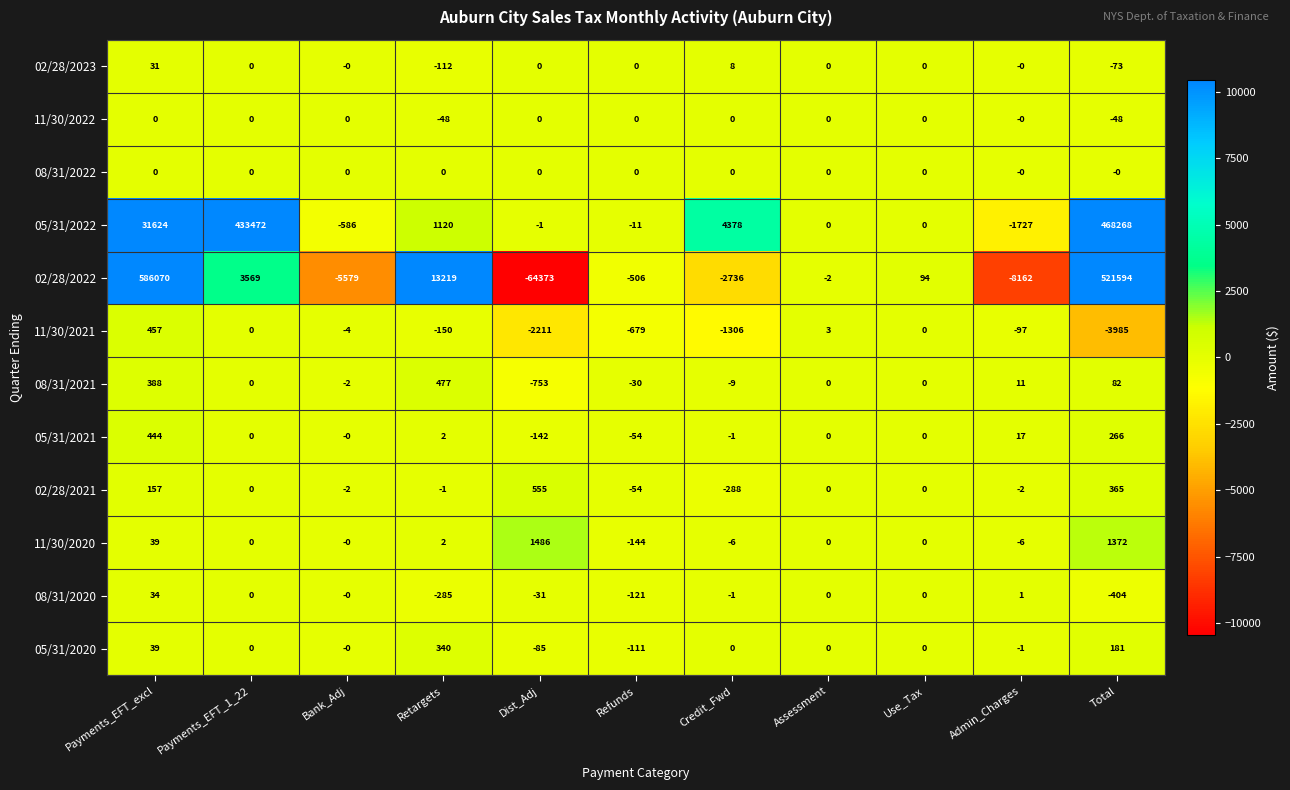

How many data points in 08/31/2021 are less than 0?

4